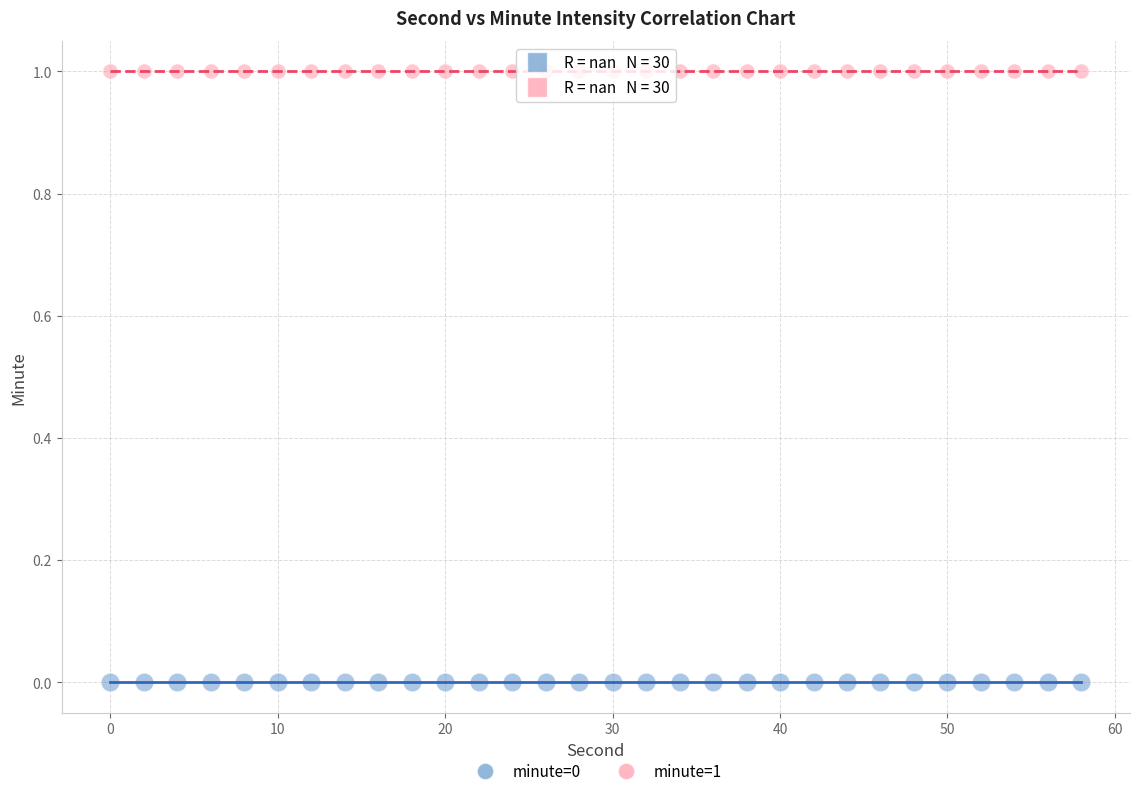

Which series reaches the maximum Y coordinate?

minute=1